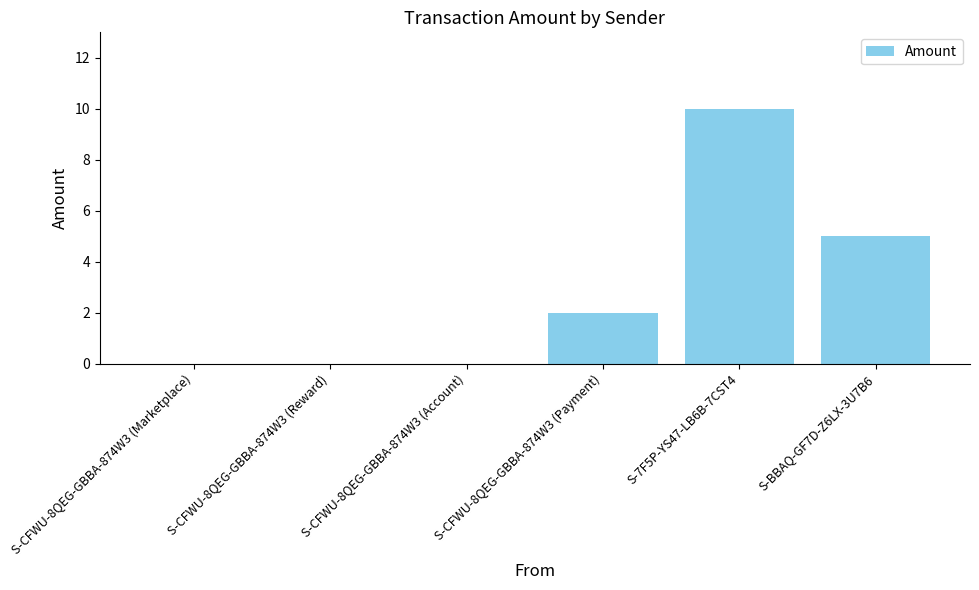

Count the number of categories in the chart.

6